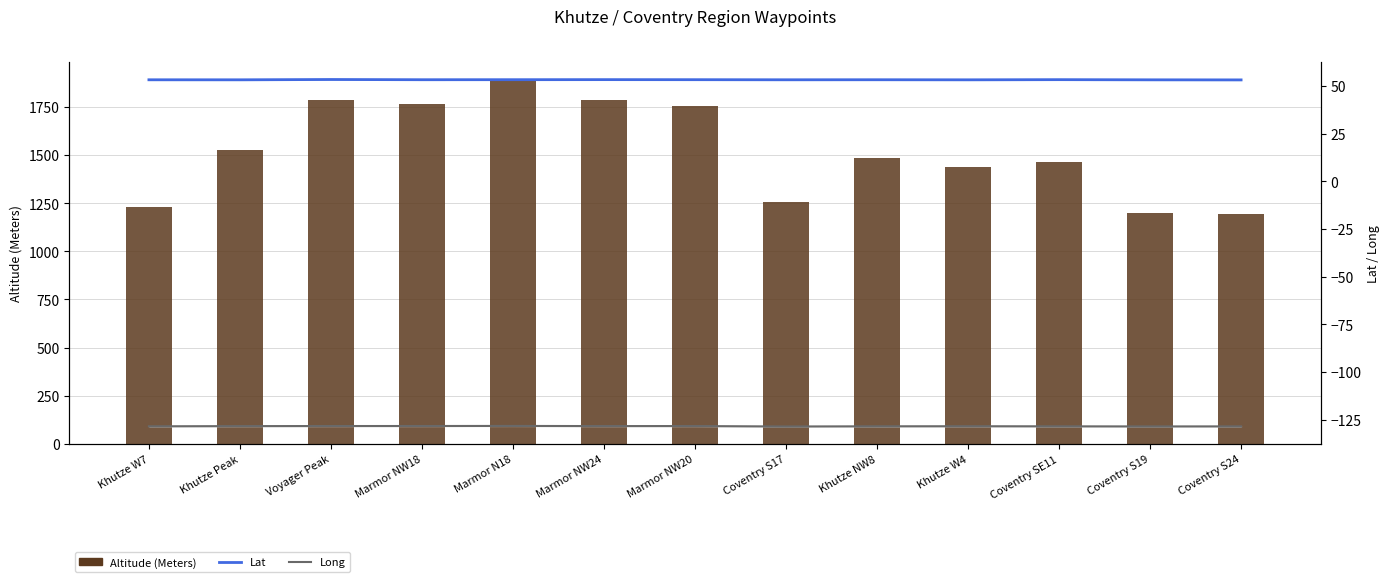

How many groups of bars are there?

13